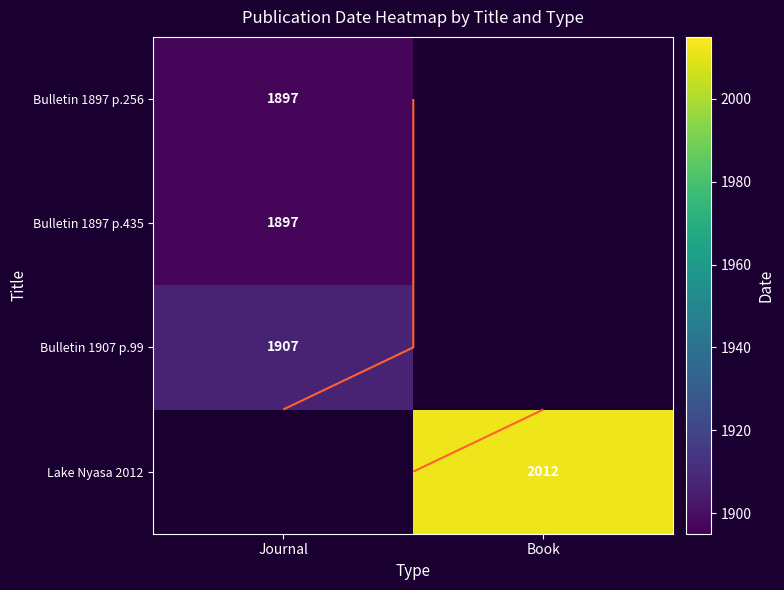

How many positive values does the Bulletin 1907 p.99 series have?

1